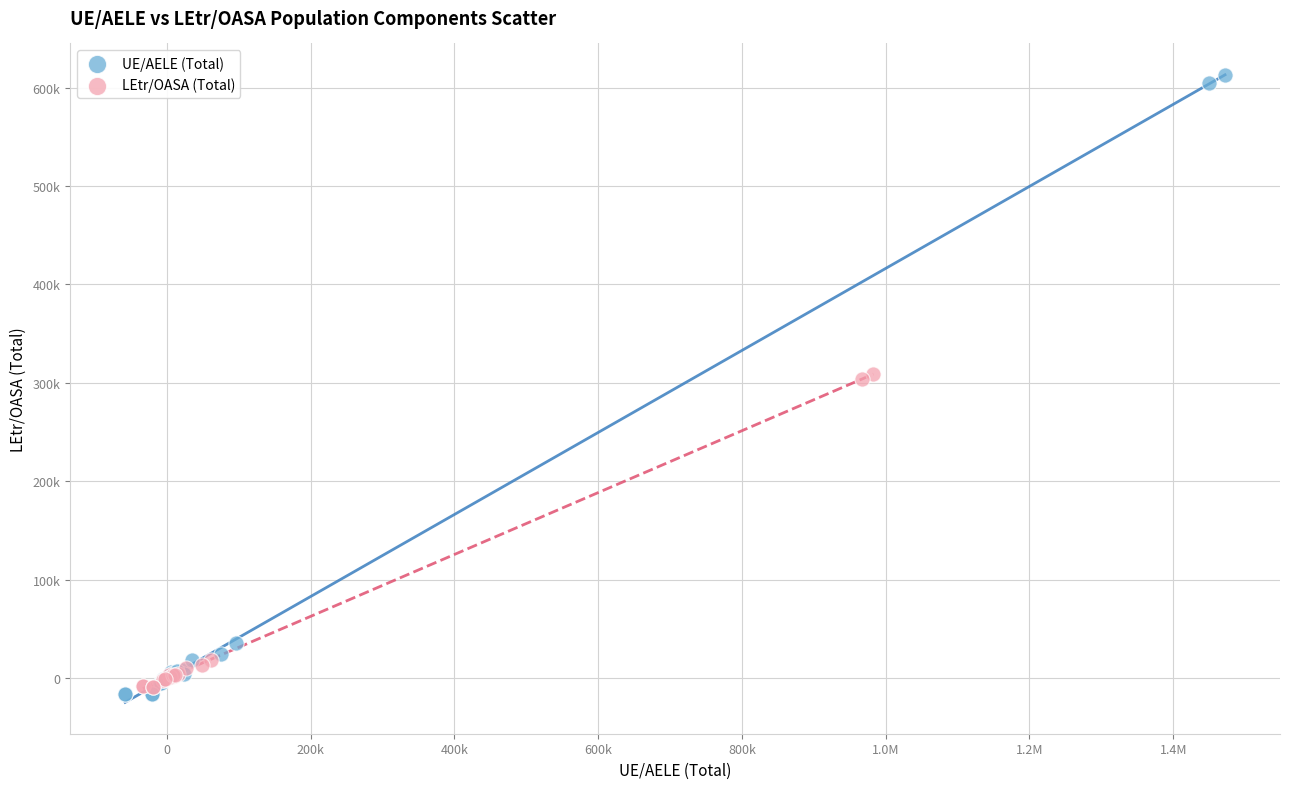

Which series contains the highest Y value?

UE/AELE (Total)